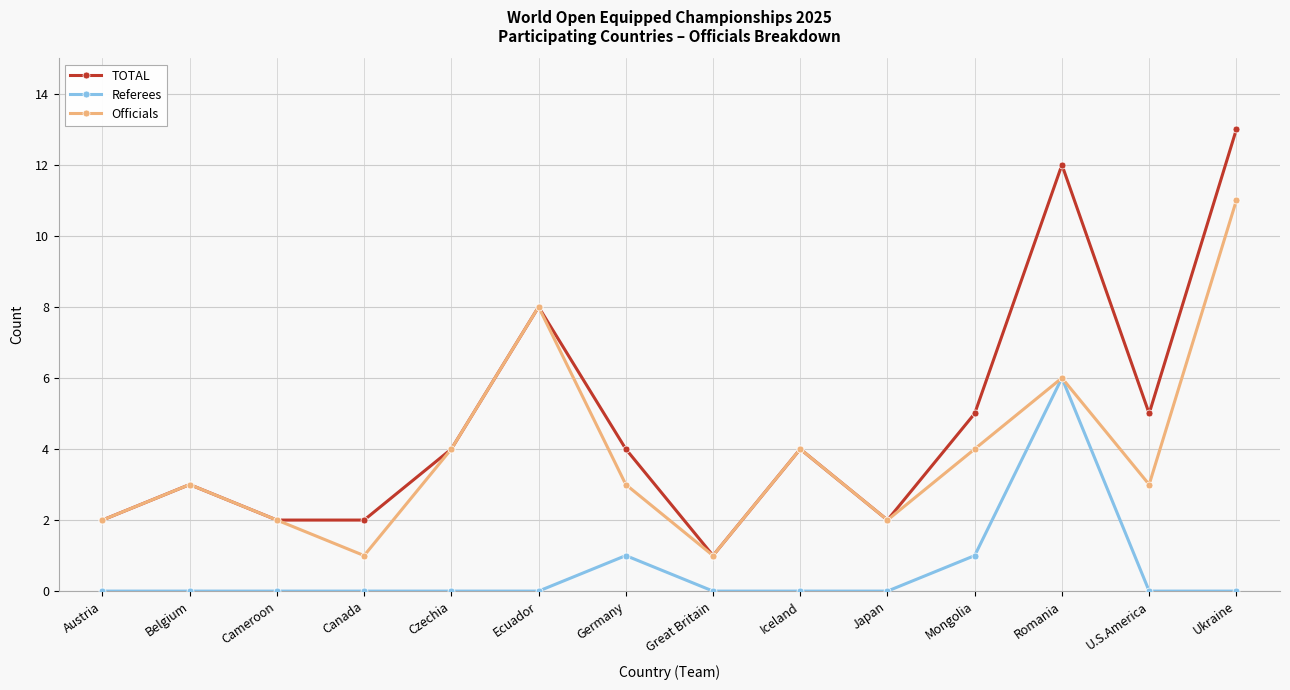

What is the difference between the highest and lowest values at Iceland?

4